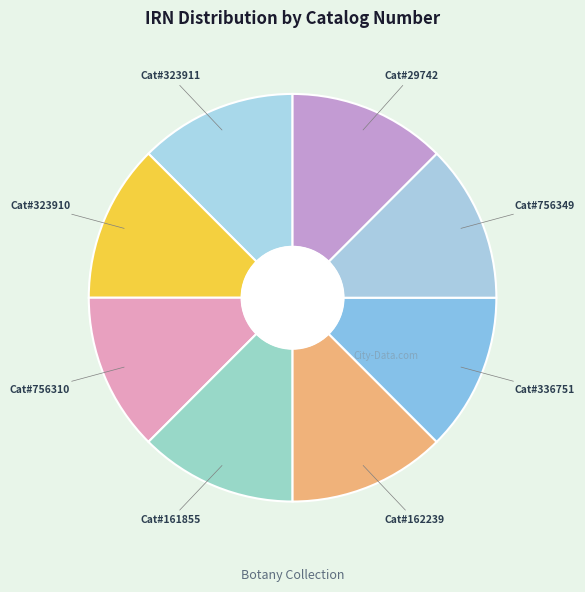

How many slices are in this pie chart?

8